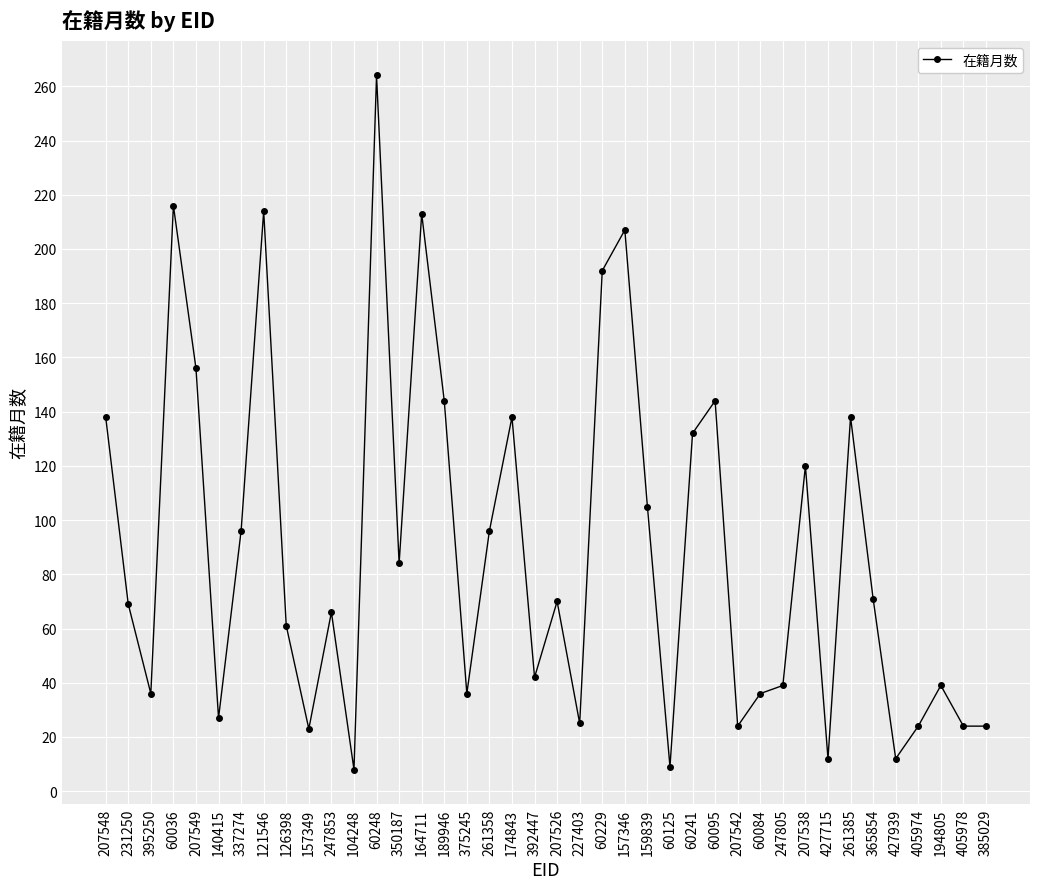

How many data points does each series have?

40